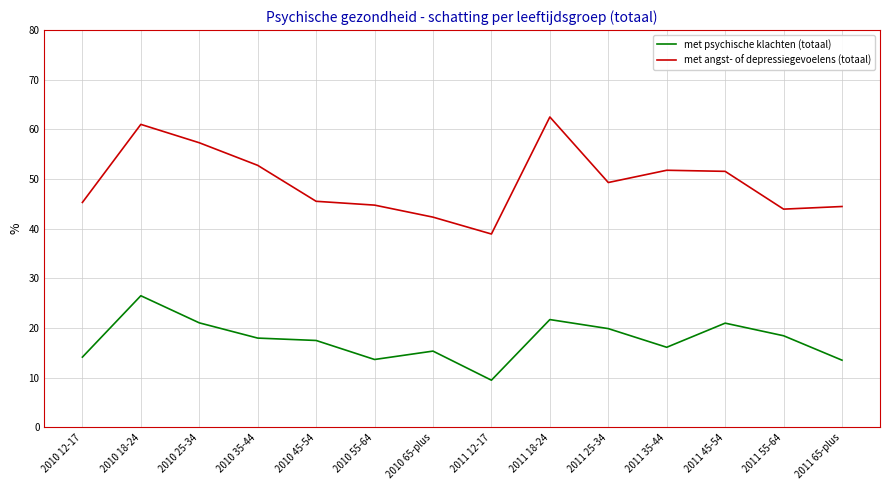

In met angst- of depressiegevoelens (totaal), how many points are lower than both neighbors (excluding endpoints)?

3